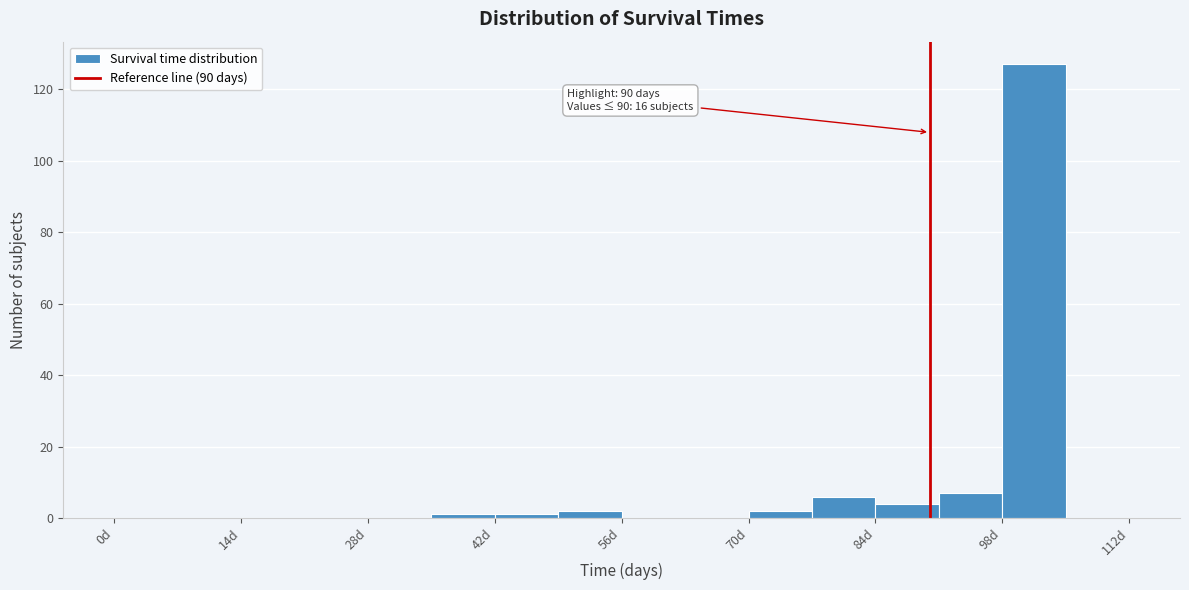

Read against the x-axis, roughly where is the centre of the tallest bar?

102